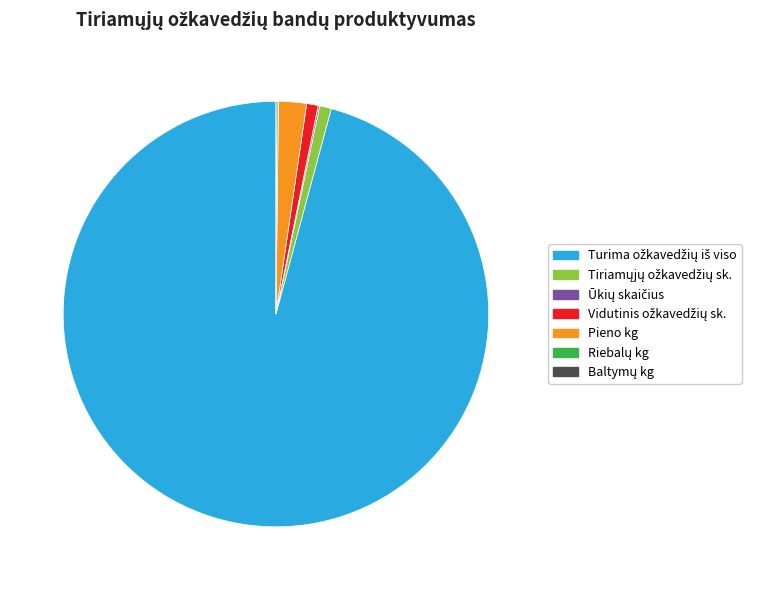

Is there a majority slice in this chart?

Yes